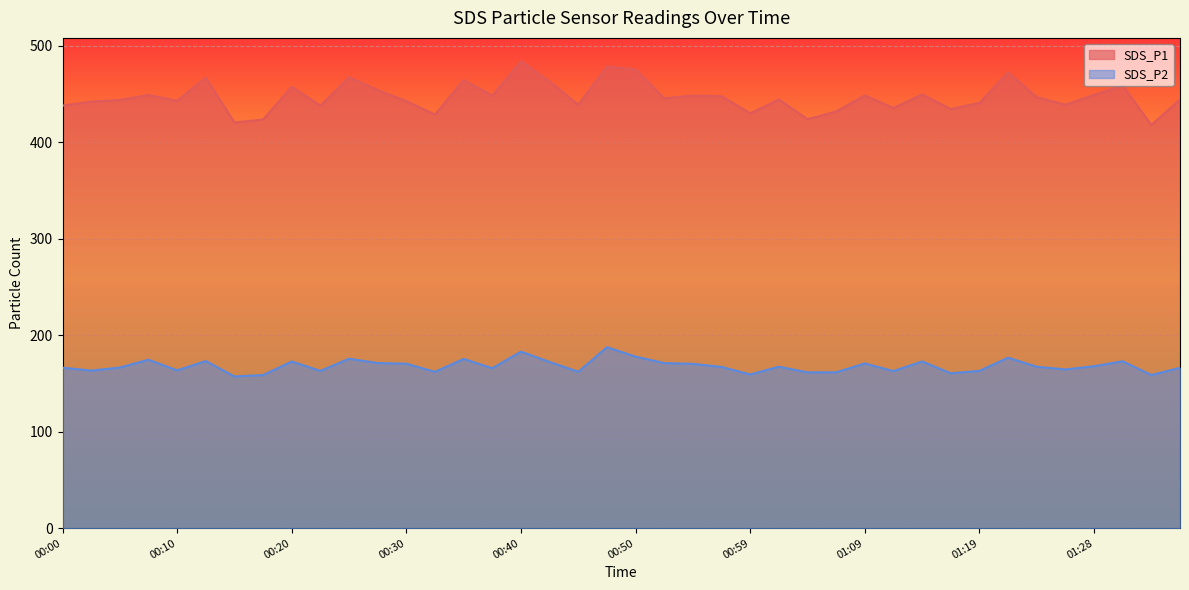

Is it true that SDS_P2 equals 216.9 at 00:59?

False